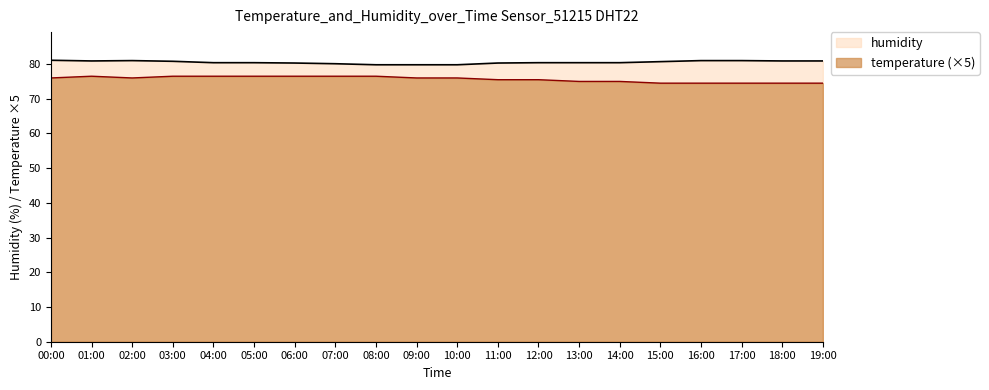

Is the value of temperature at 02:00 greater than the value of humidity at 13:00?

No